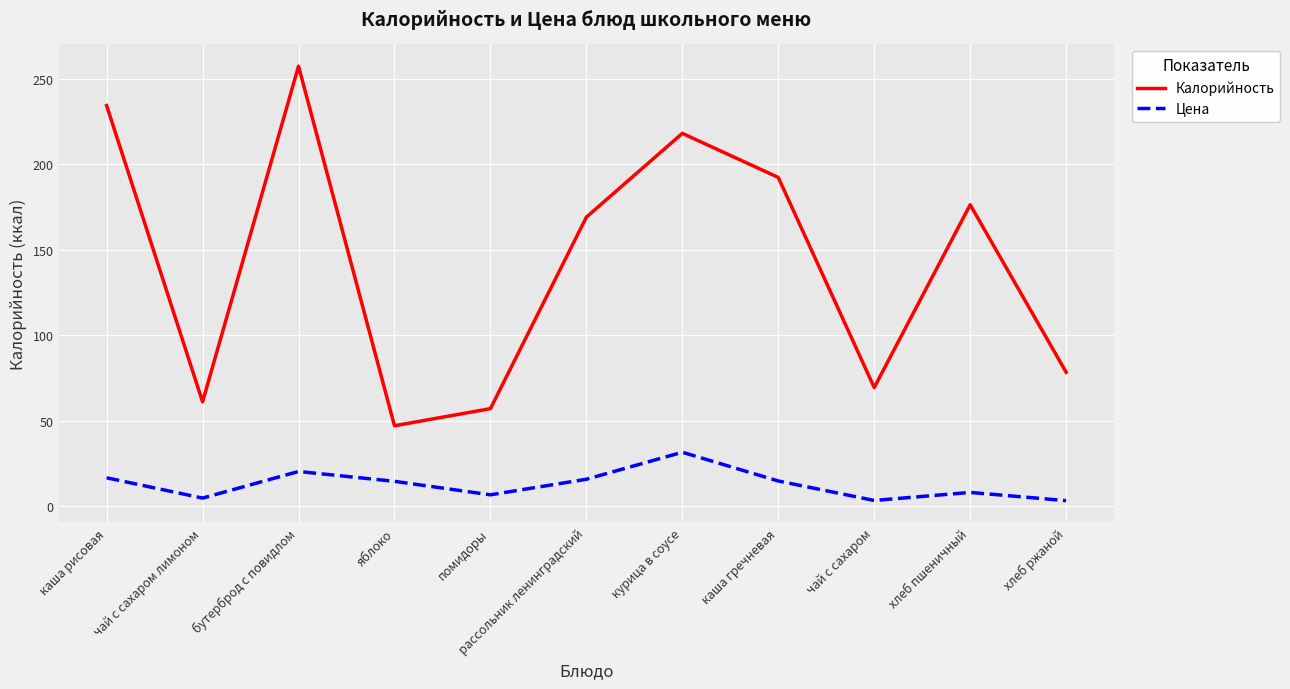

True or false: Калорийность has a value of 57.0 at помидоры.

True